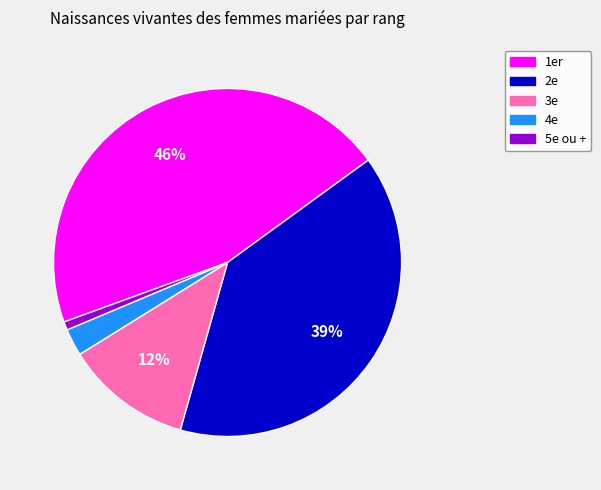

To the nearest percent, what is the difference between the 5e ou + and 4e slice percentages?

2%